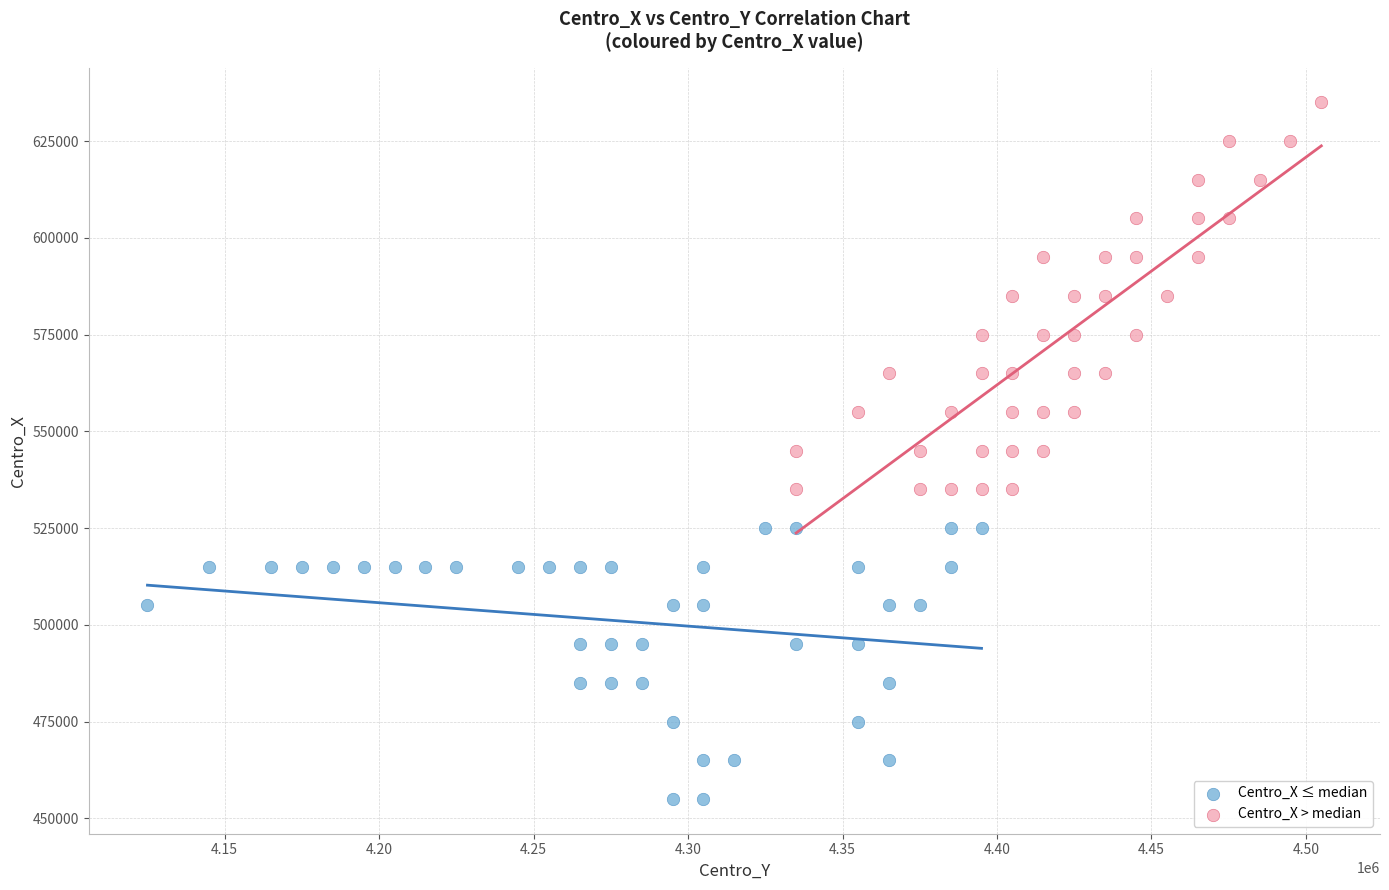

Which series reaches the maximum Y coordinate?

Centro_X > median